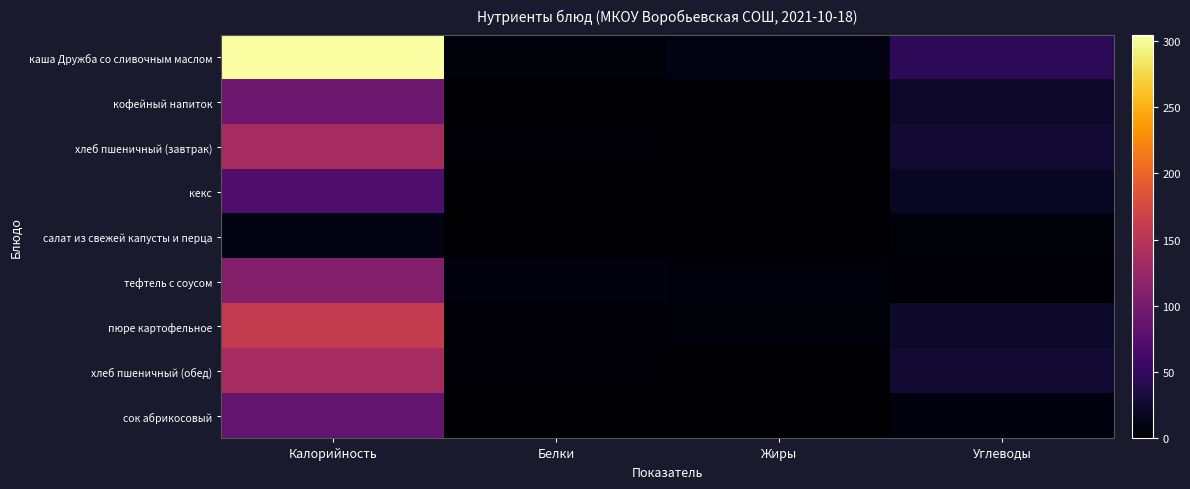

Reading left to right, what are all the values shown in this chart?

каша Дружба со сливочным маслом: Калорийность=304.3	Белки=5.7	Жиры=9.6	Углеводы=47.1
кофейный напиток: Калорийность=93.2	Белки=2.3	Жиры=0.2	Углеводы=22.7
хлеб пшеничный (завтрак): Калорийность=136.5	Белки=4.0	Жиры=1.3	Углеводы=26.7
кекс: Калорийность=71.2	Белки=0.1	Жиры=0.0	Углеводы=17.9
салат из свежей капусты и перца: Калорийность=11.5	Белки=1.0	Жиры=0.0	Углеводы=5.8
тефтель с соусом: Калорийность=109.1	Белки=8.0	Жиры=6.5	Углеводы=4.7
пюре картофельное: Калорийность=158.3	Белки=3.0	Жиры=5.7	Углеводы=23.7
хлеб пшеничный (обед): Калорийность=136.5	Белки=4.0	Жиры=1.3	Углеводы=26.7
сок абрикосовый: Калорийность=85.0	Белки=0.6	Жиры=0.0	Углеводы=7.2